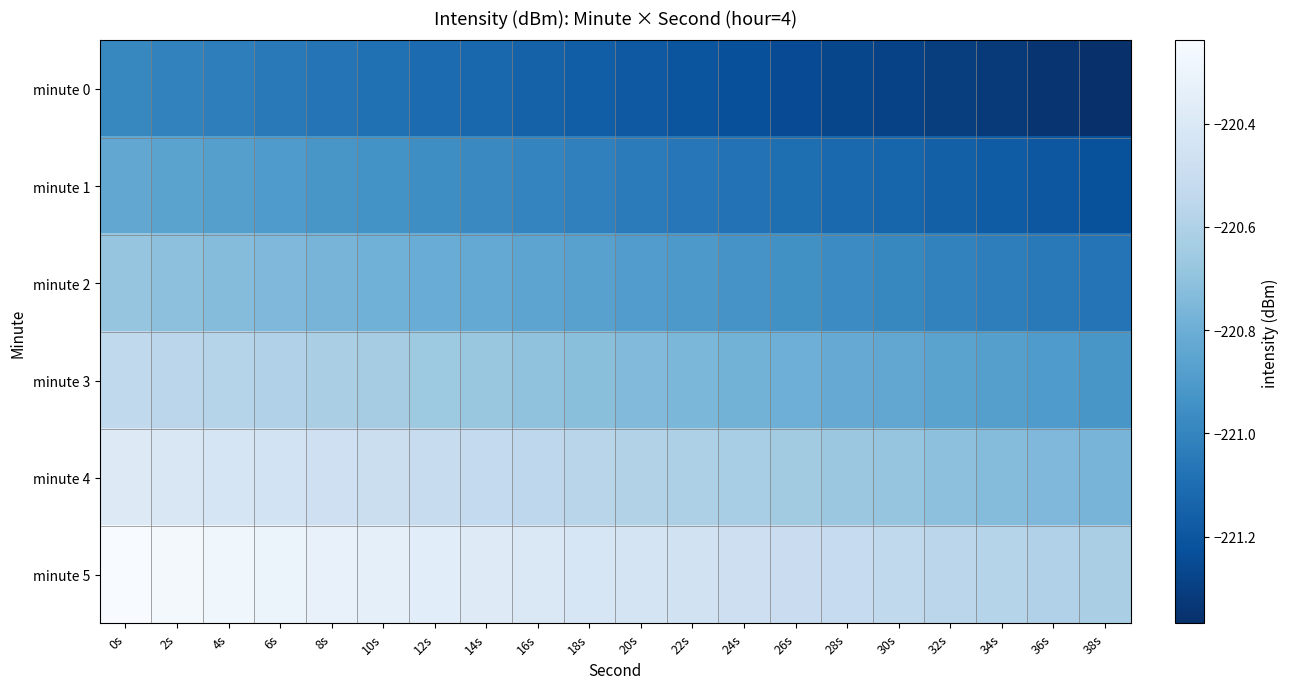

What is the total value across all series at 32s?

-1325.6